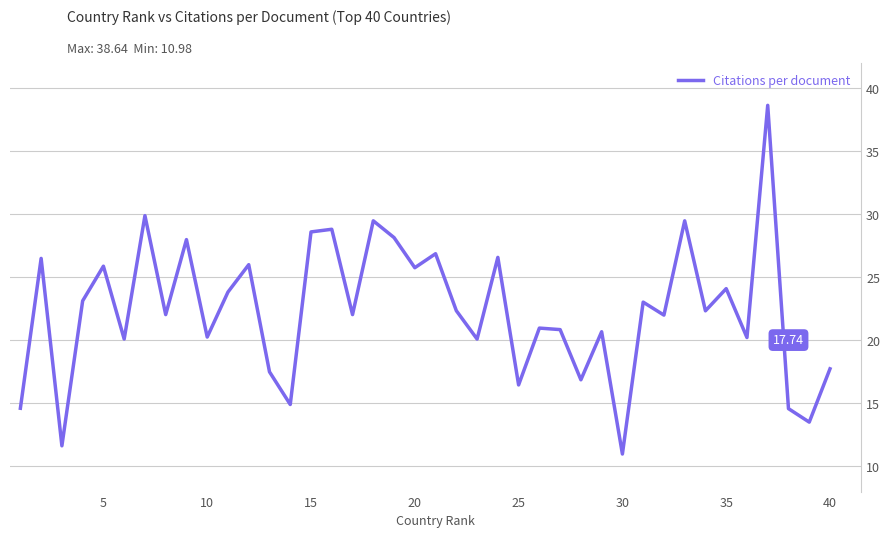

What is the difference between the maximum and minimum values?

27.7